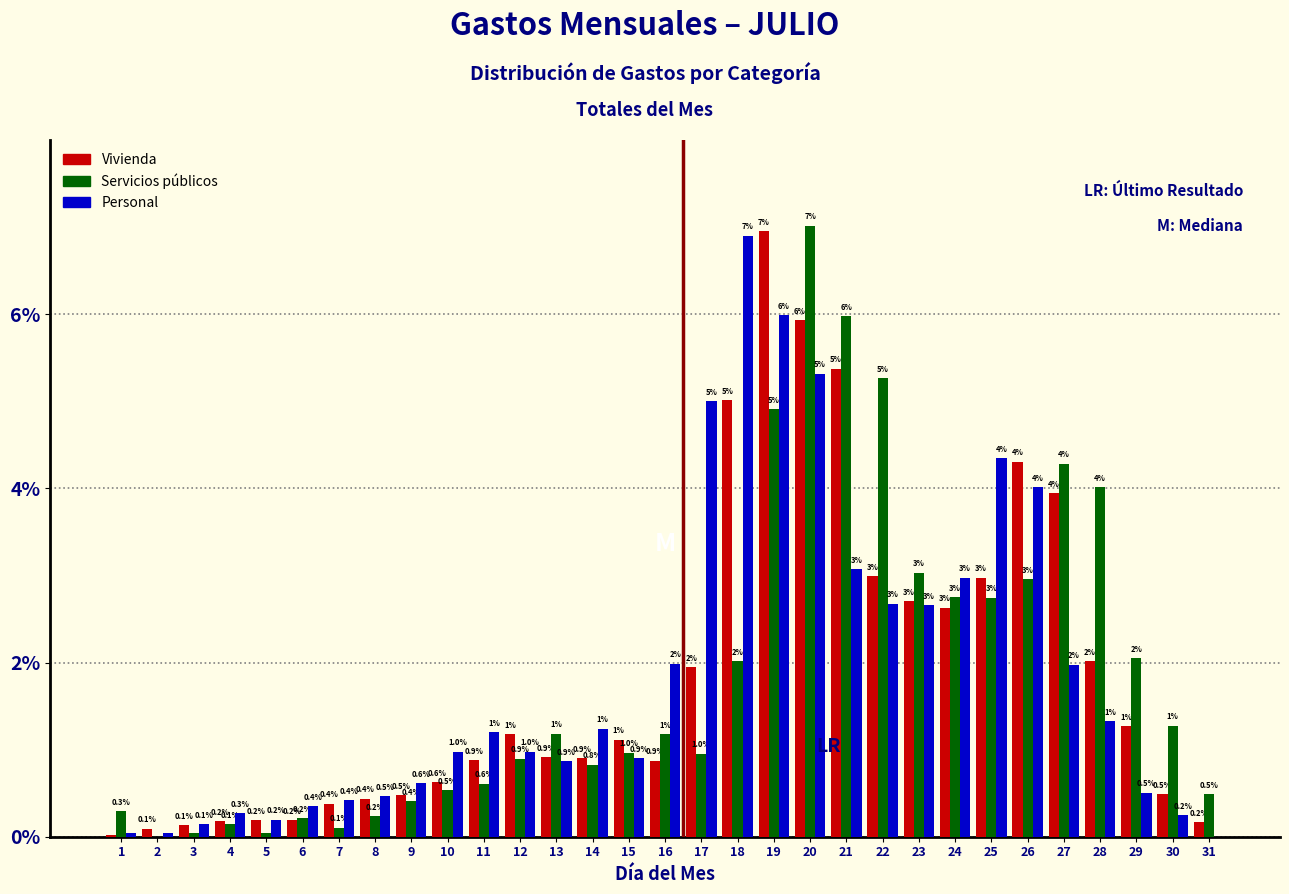

Between 10 and 12, which series saw the biggest shift?

Vivienda